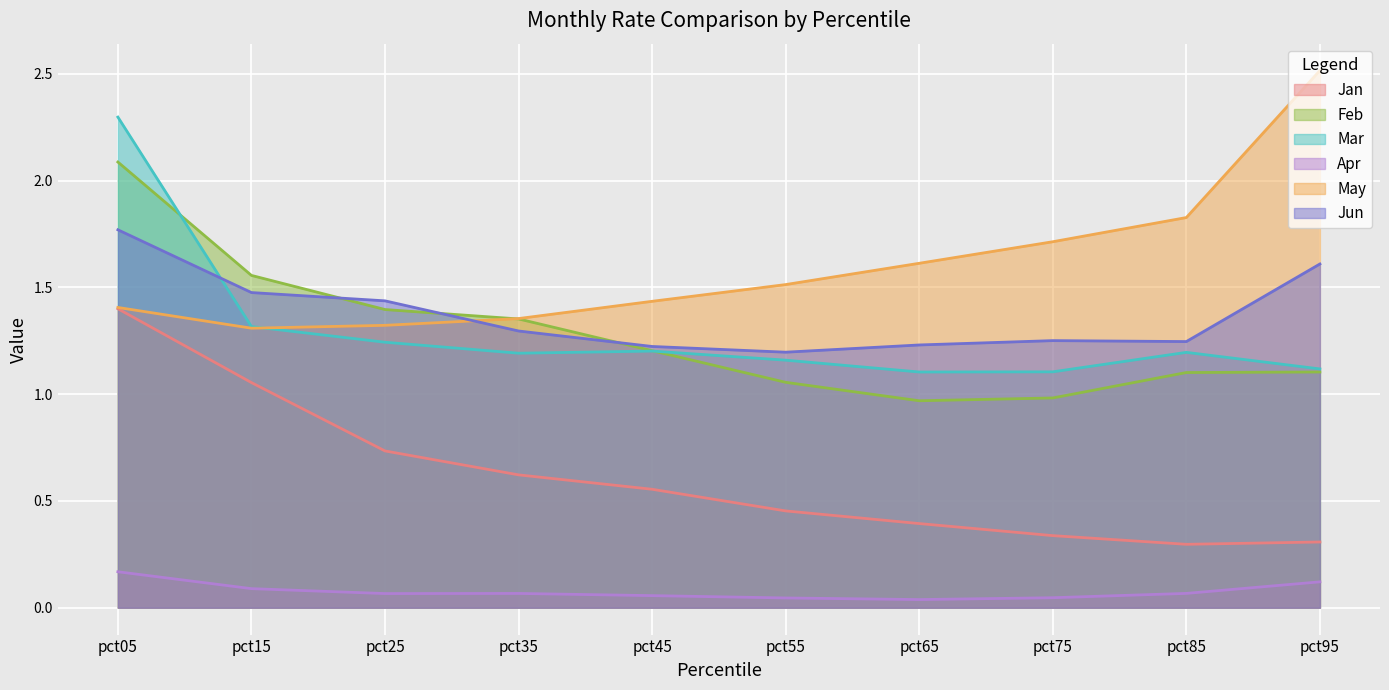

Reading left to right, list all the values displayed in this chart.

Jan: 1.4	1.1	0.7	0.6	0.6	0.5	0.4	0.3	0.3	0.3
Feb: 2.1	1.6	1.4	1.4	1.2	1.1	1.0	1.0	1.1	1.1
Mar: 2.3	1.3	1.2	1.2	1.2	1.2	1.1	1.1	1.2	1.1
Apr: 0.2	0.1	0.1	0.1	0.1	0.0	0.0	0.0	0.1	0.1
May: 1.4	1.3	1.3	1.4	1.4	1.5	1.6	1.7	1.8	2.5
Jun: 1.8	1.5	1.4	1.3	1.2	1.2	1.2	1.3	1.2	1.6